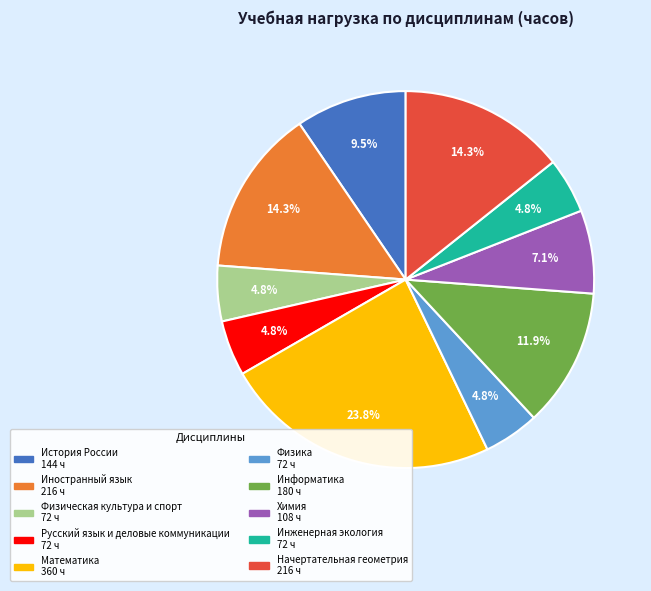

Is there a majority slice in this chart?

No